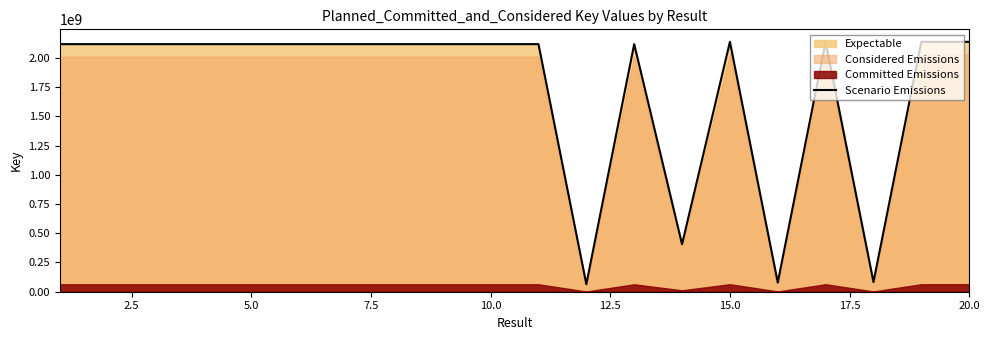

Reading right to left, what are all the values shown in this chart?

2137651853	2137651840	82883260	2137690948	78396606	2137709963	406425744	2117874620	64444118	2117878244	2117883380	2117885125	2117885633	2117883825	2117886282	2117881934	2117889531	2117885540	2117884050	2117890733